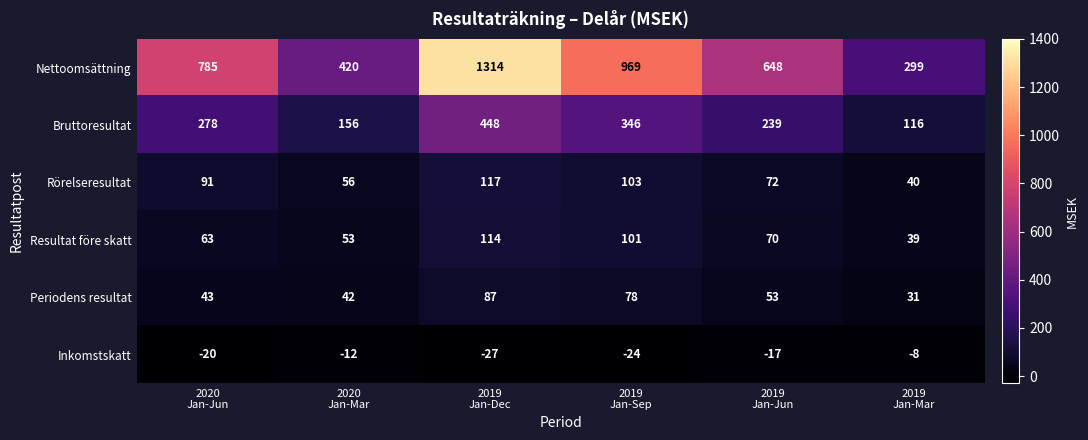

At how many categories does at least one series exceed 443?

4